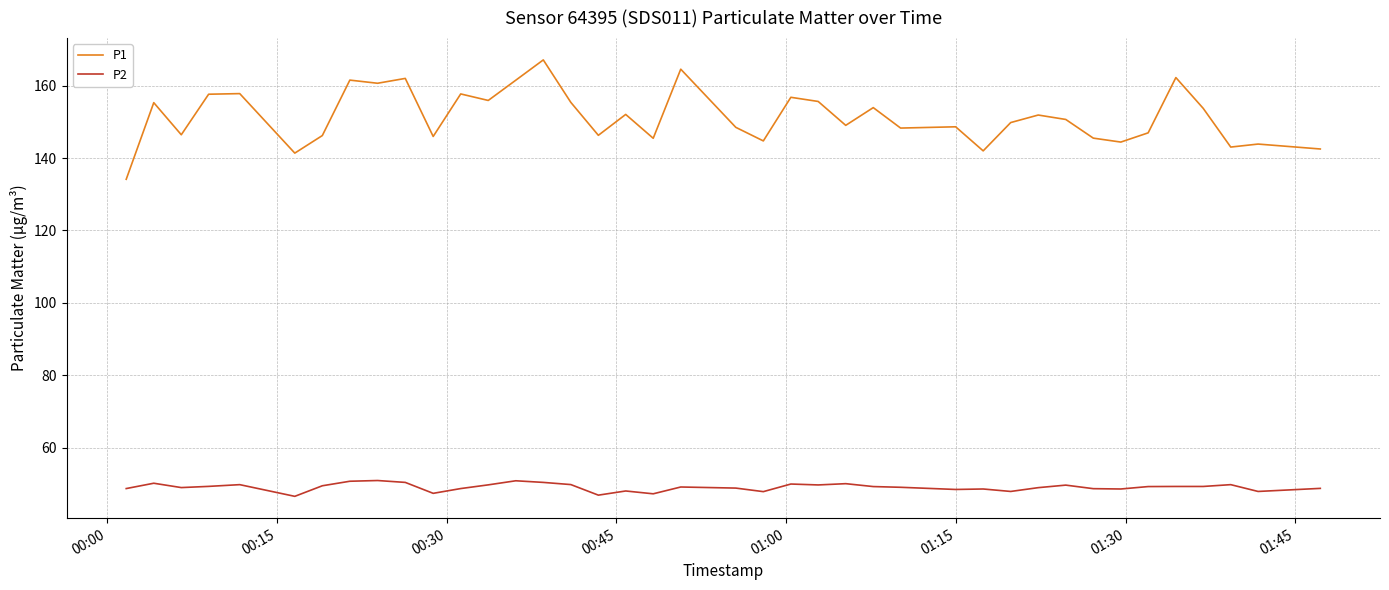

What is the maximum value for P1?

167.1